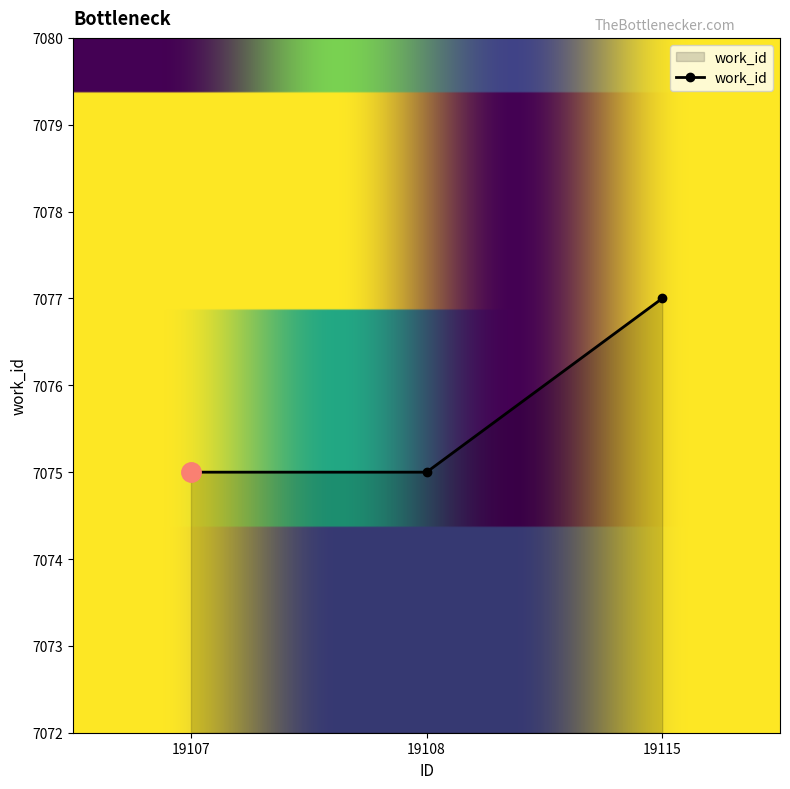

Which label corresponds to the largest value in the chart?

19115